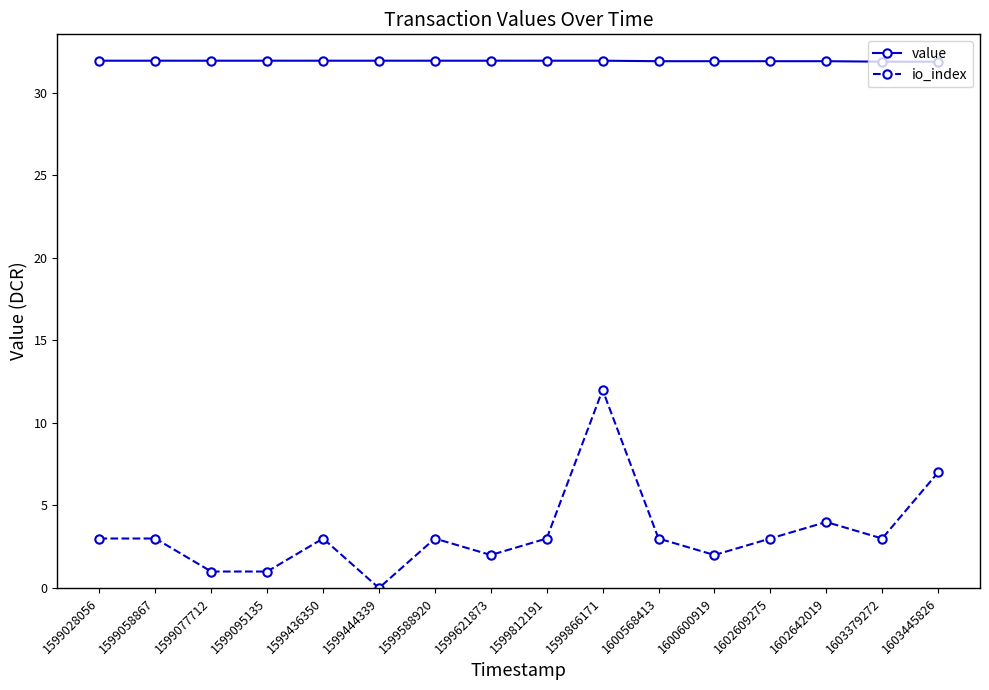

True or false: io_index and value intersect in this chart.

False